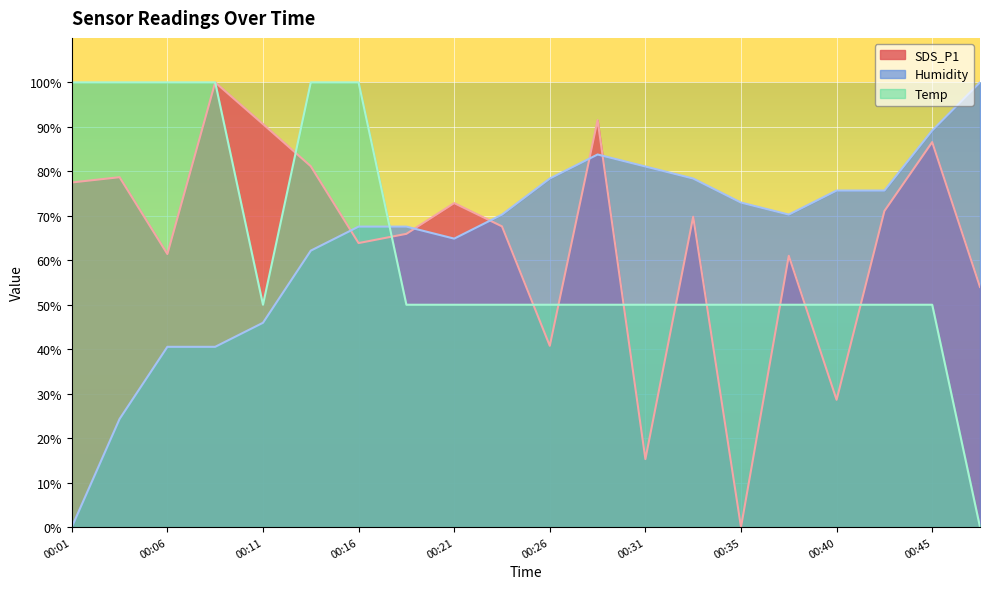

The value of SDS_P1 at 00:45 is 151.0. True or false?

False